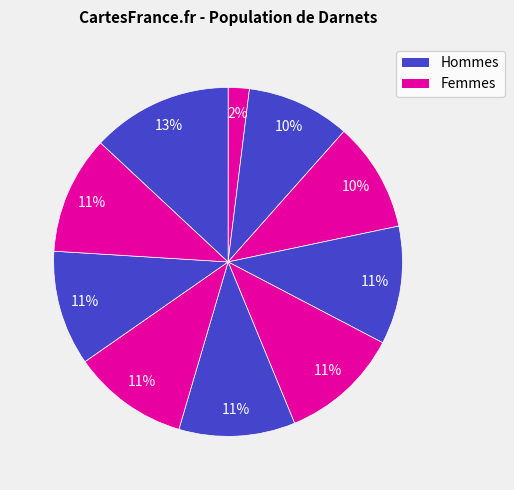

Count the number of slices in the pie.

10